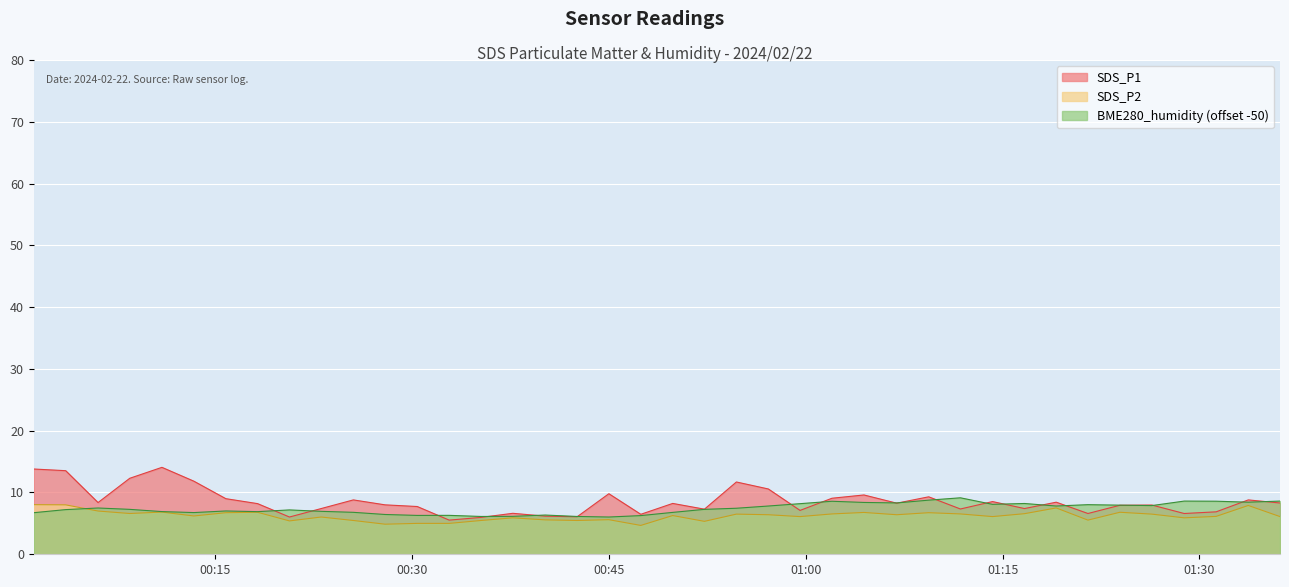

Reading right to left, extract all data points from this chart.

SDS_P1: 8.3	8.8	6.9	6.6	8.0	7.9	6.6	8.4	7.4	8.5	7.3	9.3	8.3	9.6	9.1	7.1	10.6	11.7	7.3	8.2	6.5	9.8	6.1	6.2	6.6	6.0	5.5	7.7	8.0	8.8	7.4	6.0	8.2	9.0	11.8	14.1	12.3	8.4	13.5	13.8
SDS_P2: 6.1	7.9	6.1	5.9	6.5	6.8	5.5	7.5	6.6	6.1	6.5	6.7	6.4	6.8	6.5	6.1	6.4	6.5	5.3	6.3	4.7	5.6	5.5	5.6	5.9	5.5	5.0	5.0	4.9	5.5	6.0	5.4	6.8	6.7	6.2	6.8	6.6	7.0	8.0	8.0
BME280_humidity: 8.6	8.4	8.6	8.6	7.9	8.0	8.0	7.8	8.2	8.1	9.1	8.8	8.3	8.4	8.6	8.2	7.8	7.5	7.3	6.8	6.3	6.0	6.1	6.4	6.1	6.1	6.3	6.3	6.4	6.8	7.0	7.2	6.9	7.0	6.8	6.9	7.3	7.5	7.2	6.7